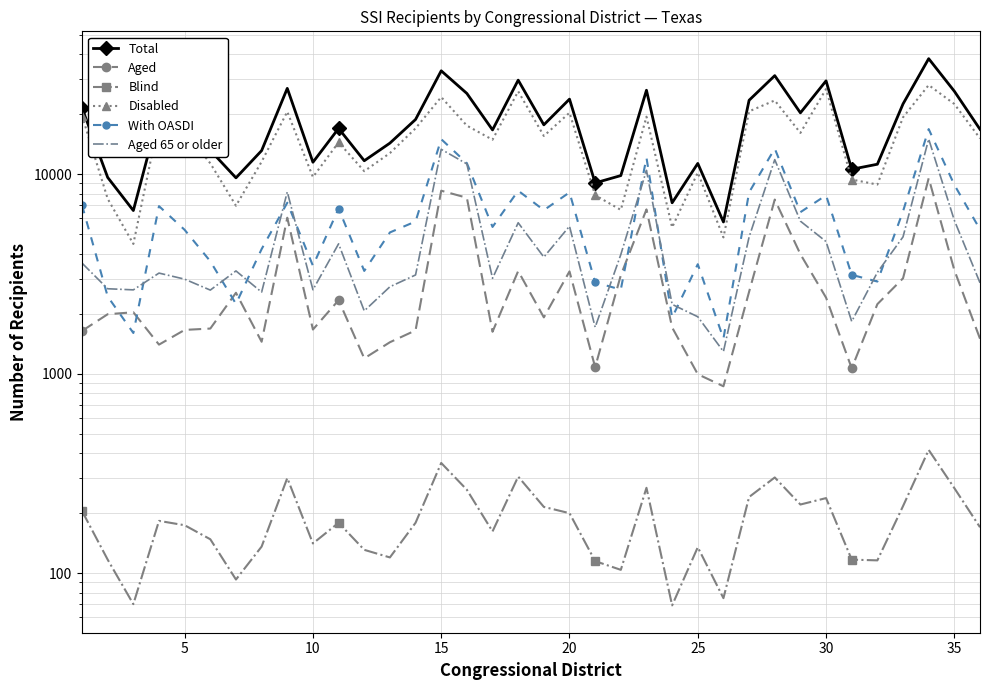

How many interior local valleys does the Blind series have?

10